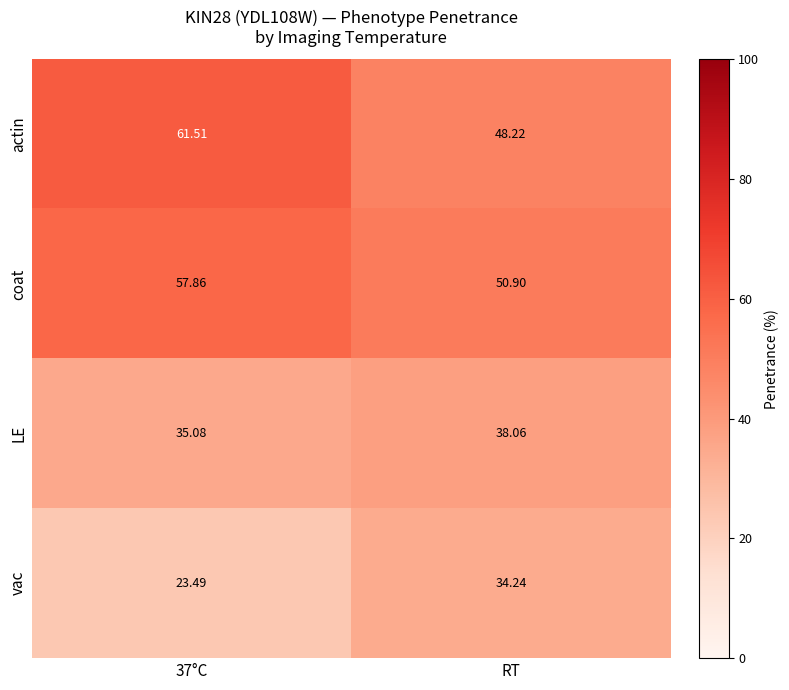

Which category has the lowest value in the coat series?

RT